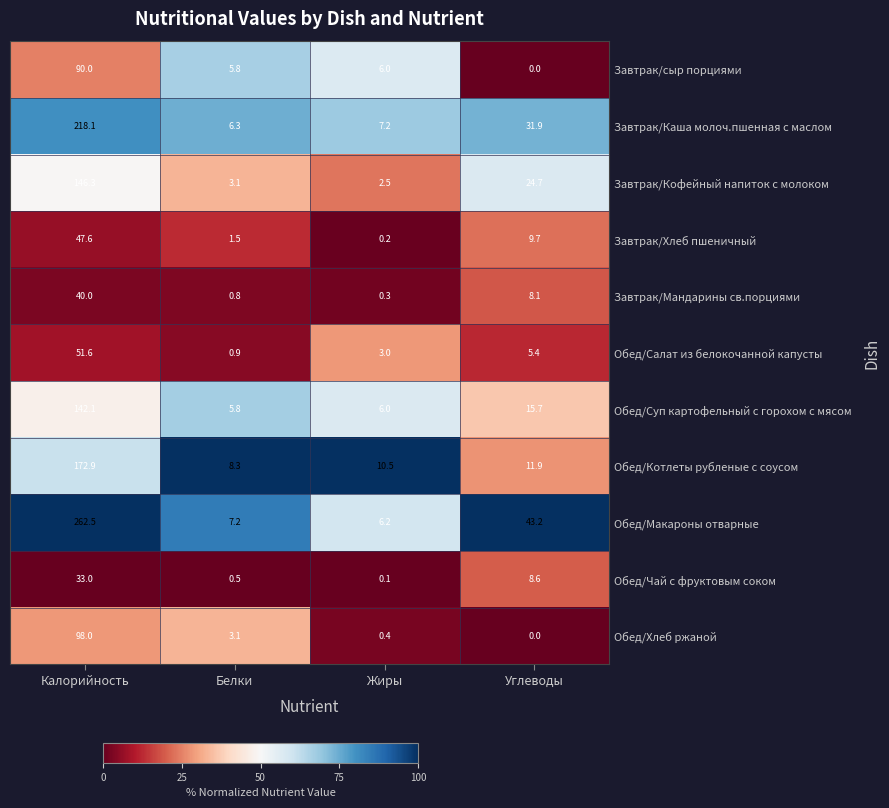

What is the difference between the Обед/Хлеб ржаной values at Калорийность and Белки?

94.9